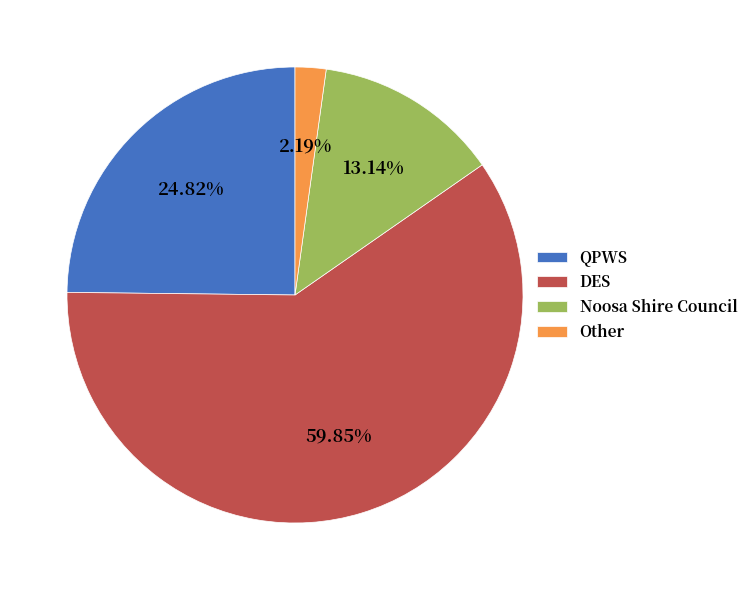

The Noosa Shire Council slice represents 1% of the pie. True or false?

False